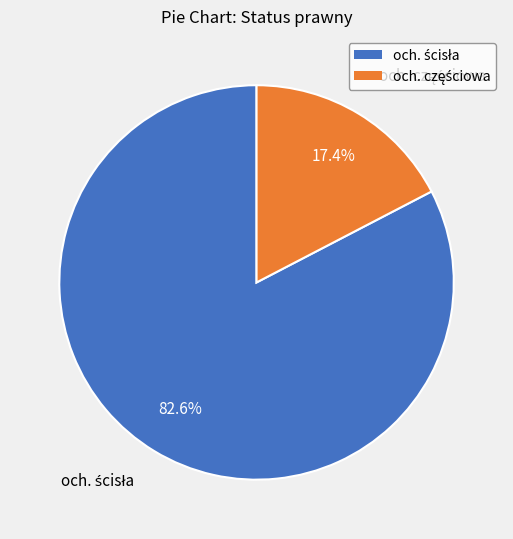

Count the number of slices in the pie.

2